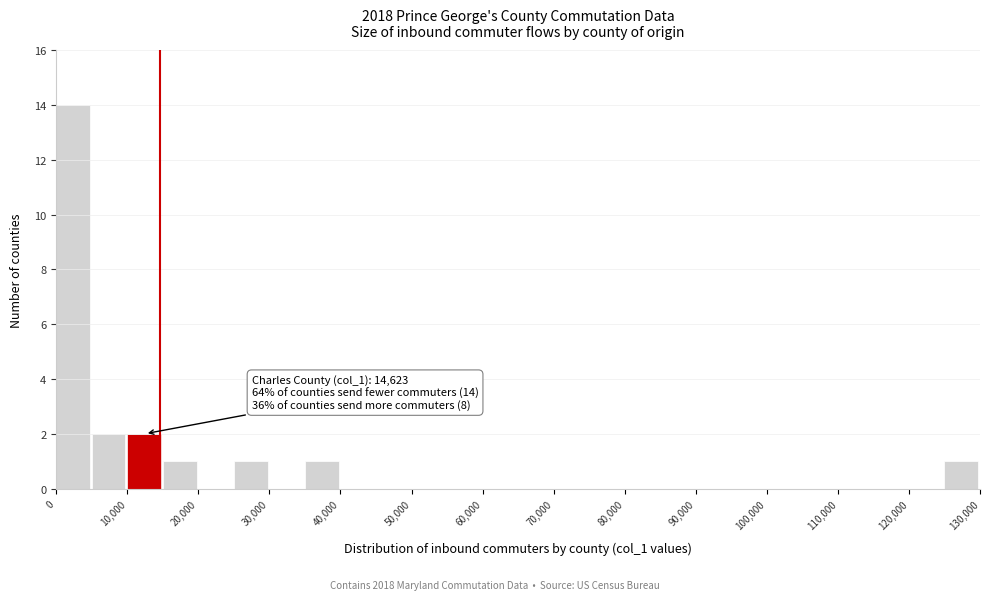

Over which range of the x-axis is the bar tallest?

0 to 5000